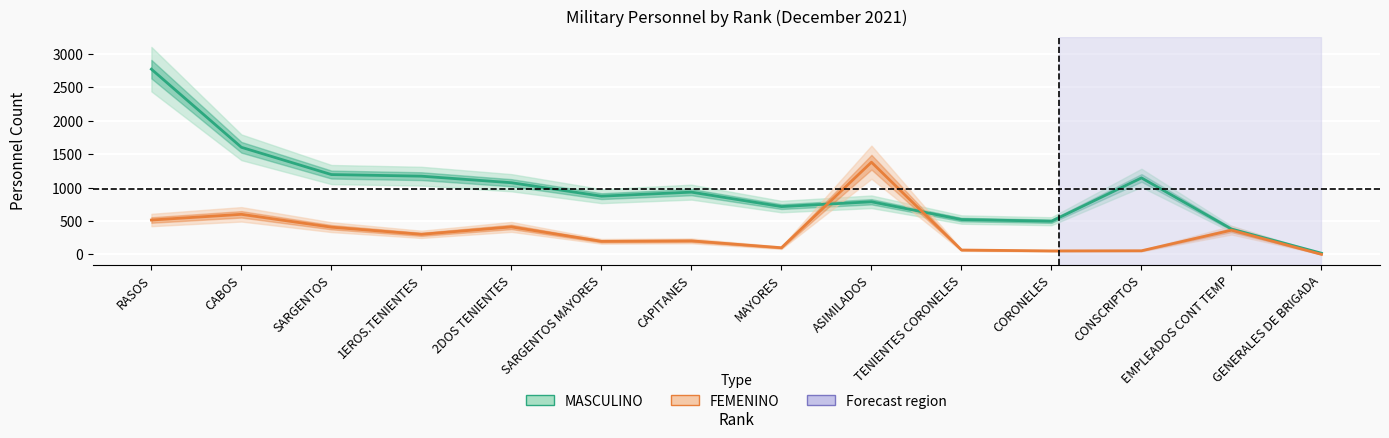

Between SARGENTOS MAYORES and TENIENTES CORONELES, which series saw the biggest shift?

MASCULINO